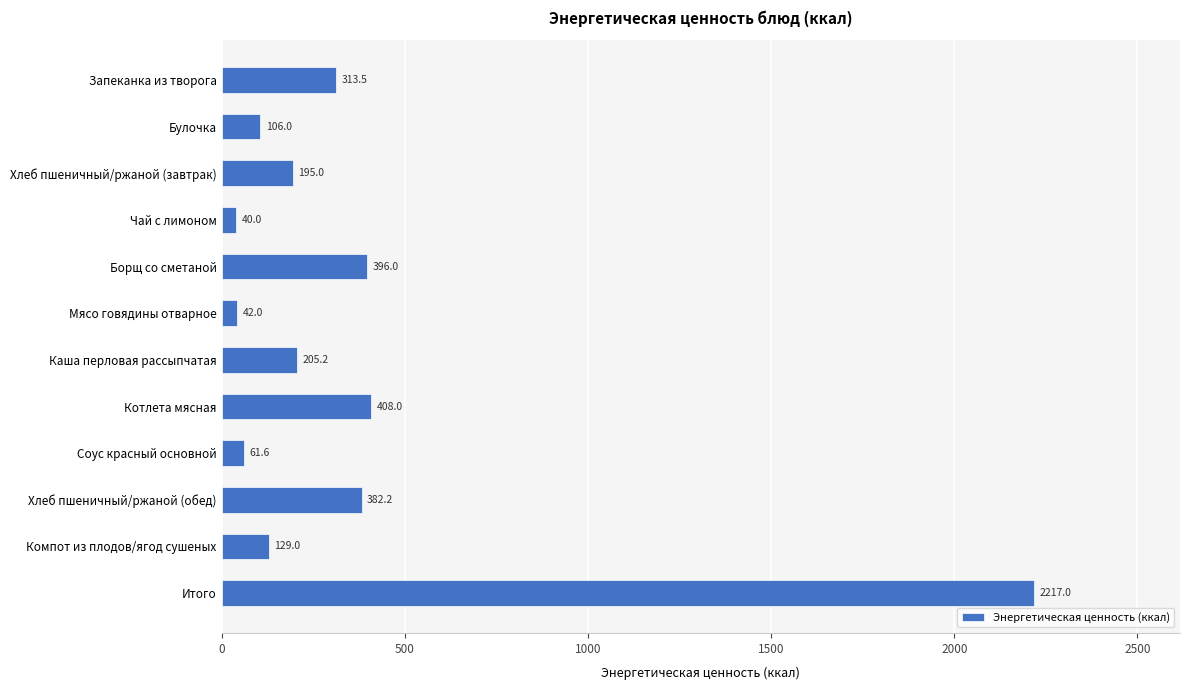

The chart shows a value of 678.0 at Котлета мясная. True or false?

False